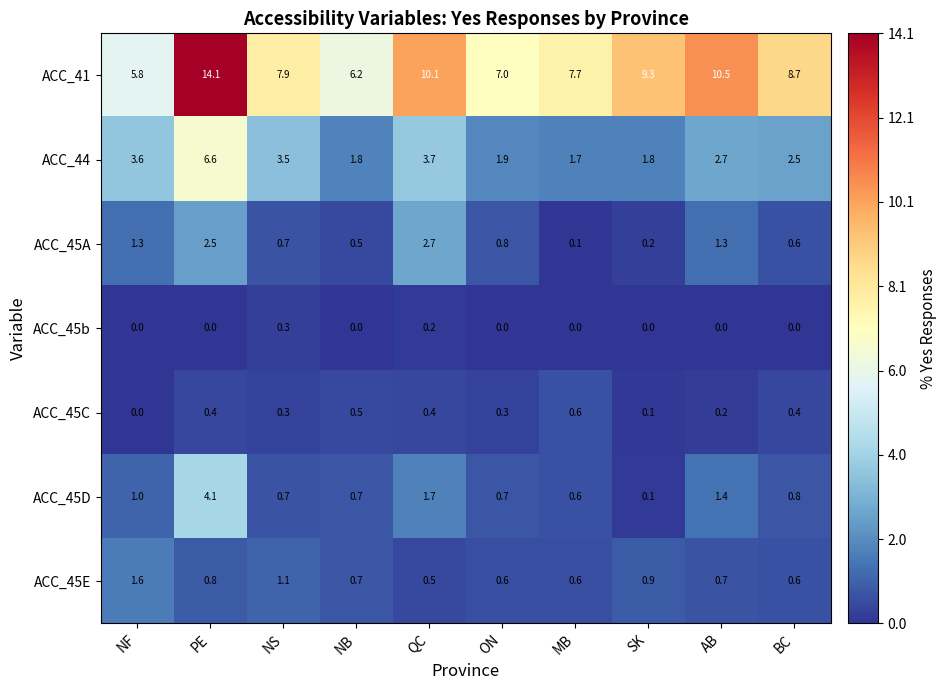

Count the number of categories in the chart.

10